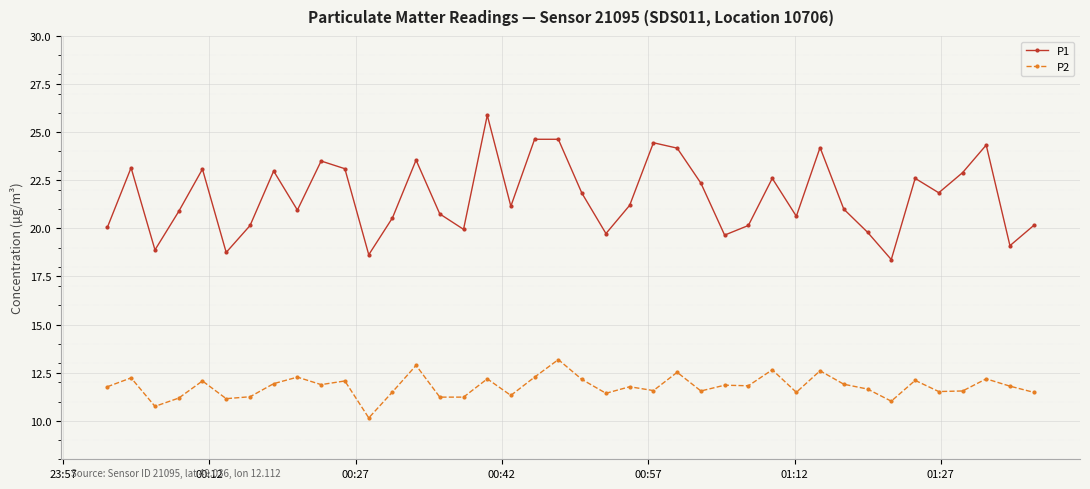

Which series has the largest range (max minus min)?

P1